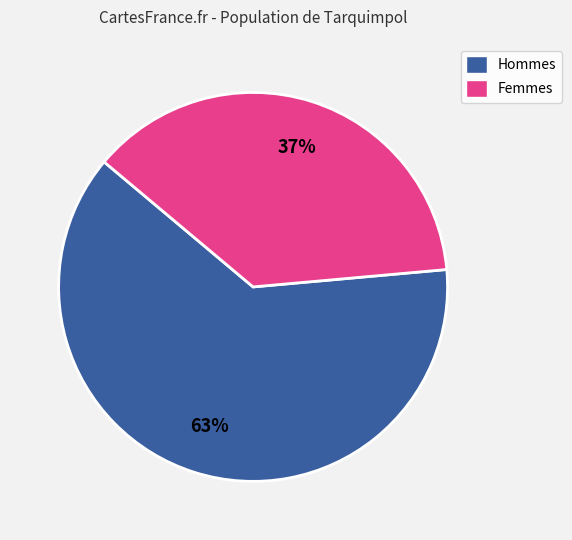

To the nearest percent, what is the average slice percentage?

50%